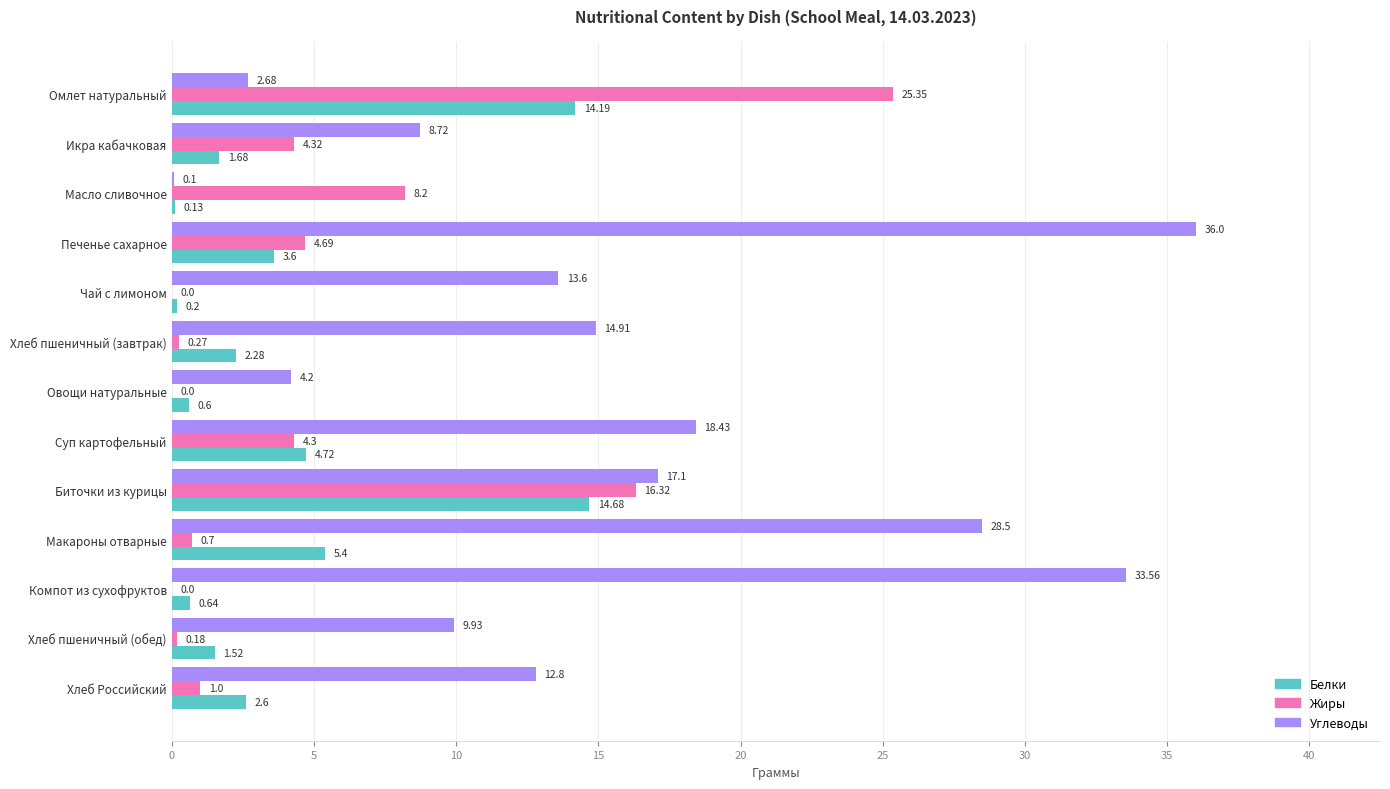

What is the sum of the Белки values at Овощи натуральные and Суп картофельный?

5.3